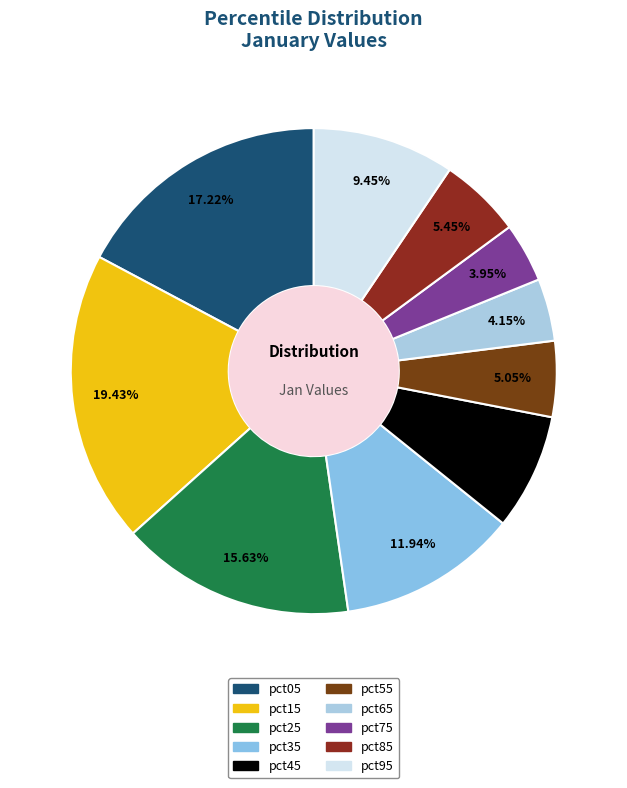

Rank the categories by value from highest to lowest.

pct15, pct05, pct25, pct35, pct95, pct45, pct85, pct55, pct65, pct75